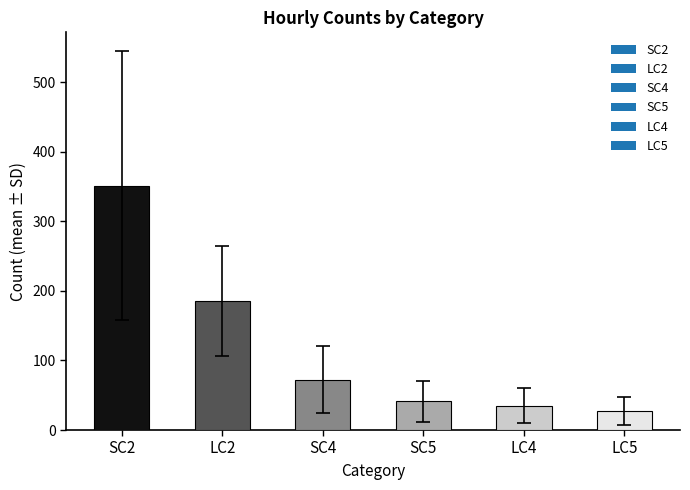

Reading left to right, list all the values displayed in this chart.

351.6	185.5	72.2	41.1	35.2	27.4